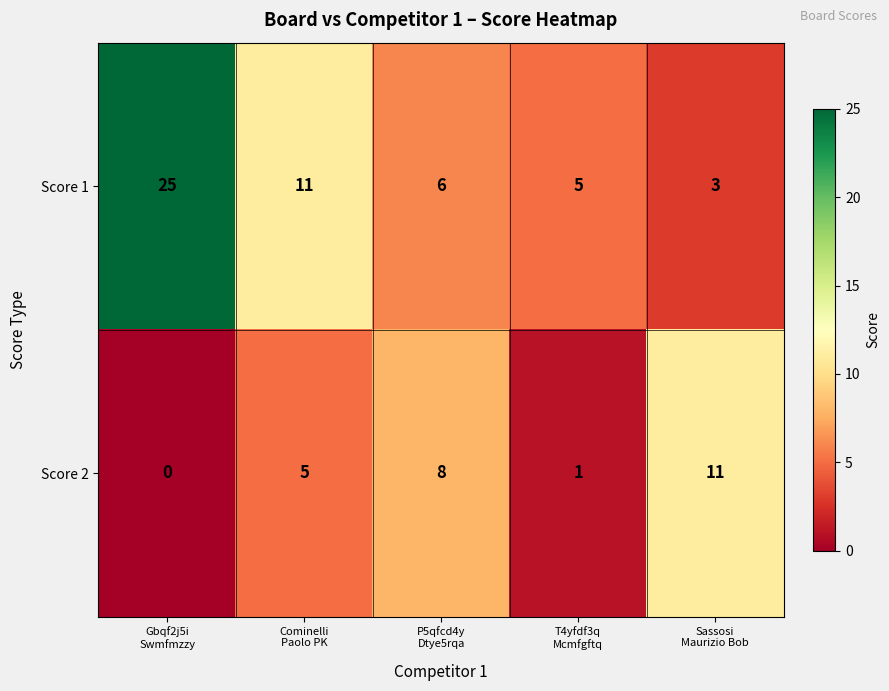

Reading left to right, transcribe all the data shown in this chart.

Score 1: 25	11	6	5	3
Score 2: 0	5	8	1	11